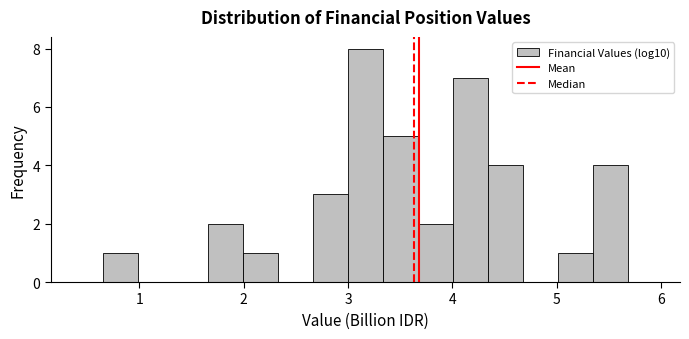

Read against the x-axis, roughly where is the centre of the tallest bar?

3.2